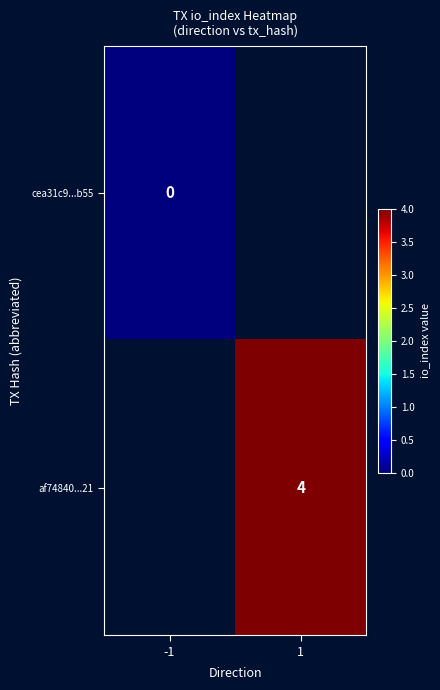

The value of af74840...21 at 1 is 2. True or false?

False